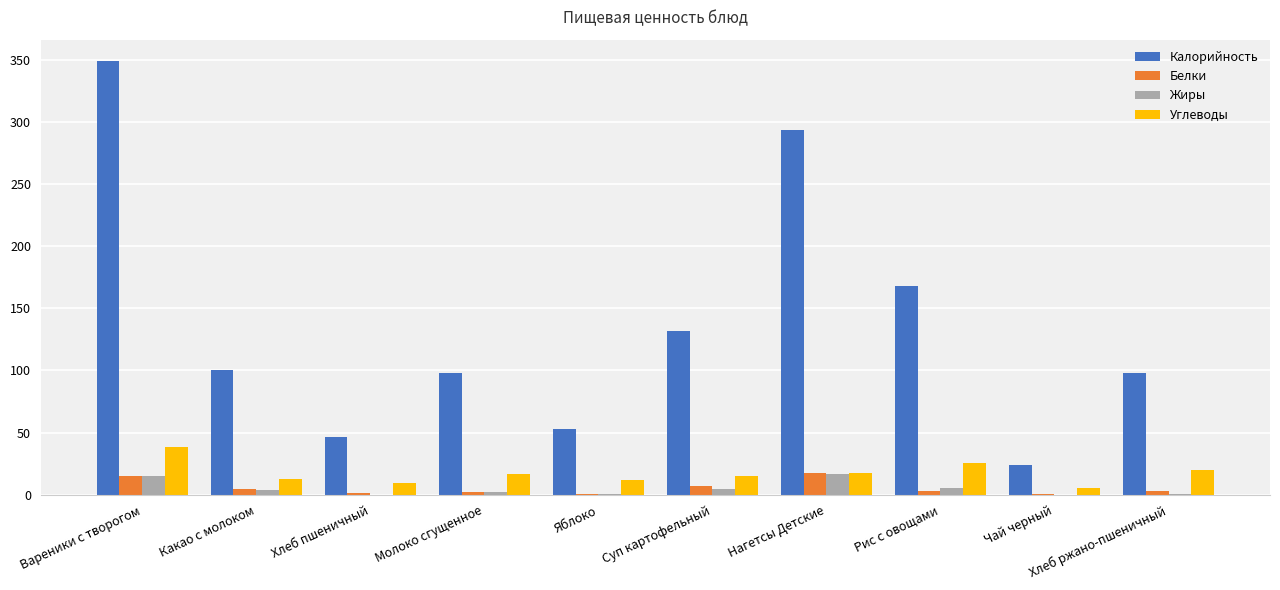

At which category is the sum across all series the highest?

Вареники с творогом